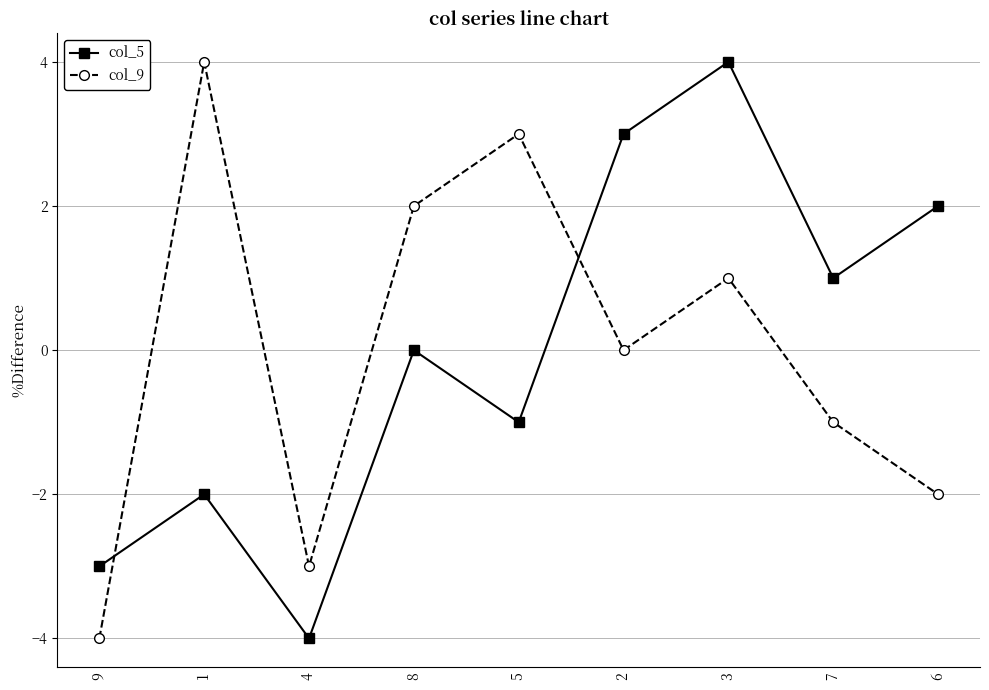

Between 8 and 6, which series saw the biggest shift?

col_9